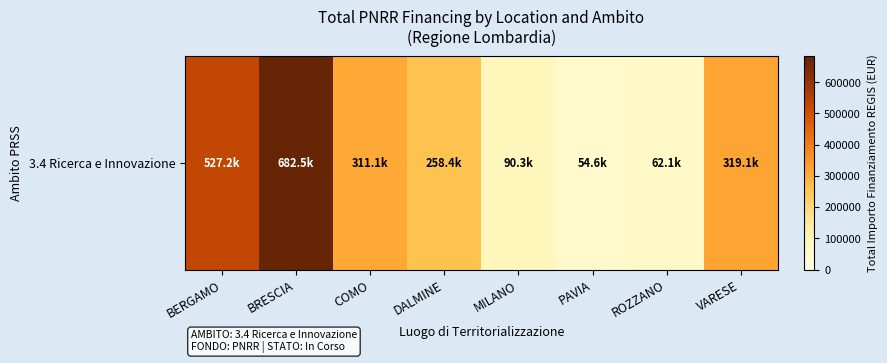

What is the ratio of the value at VARESE to the value at COMO?

1.0